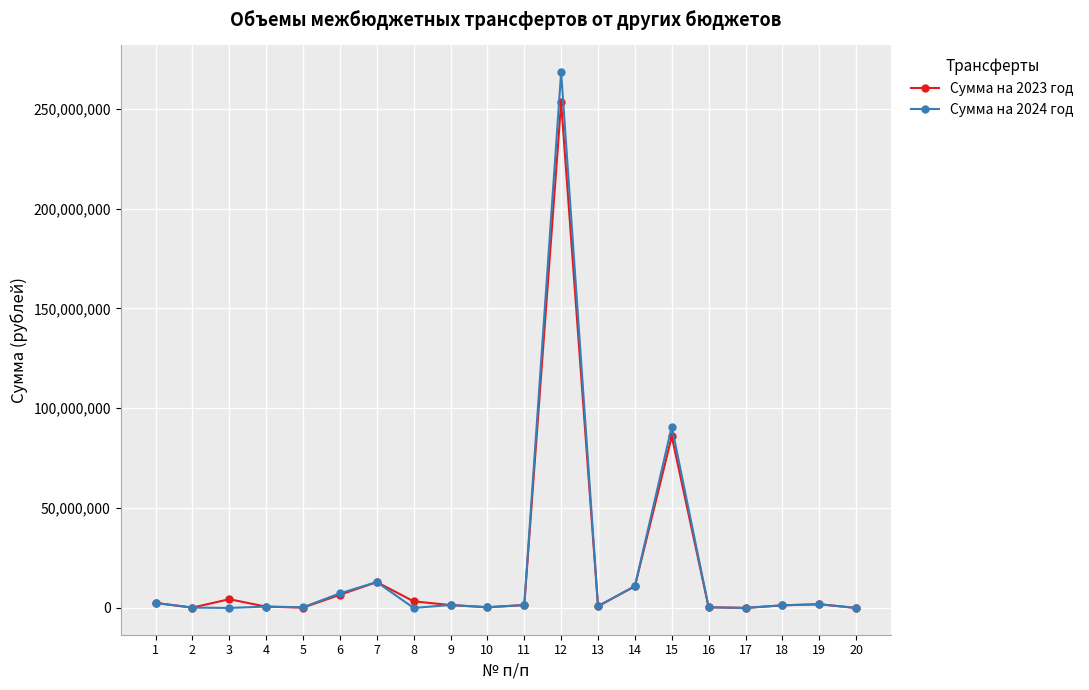

At how many categories does at least one series exceed 58429956?

2